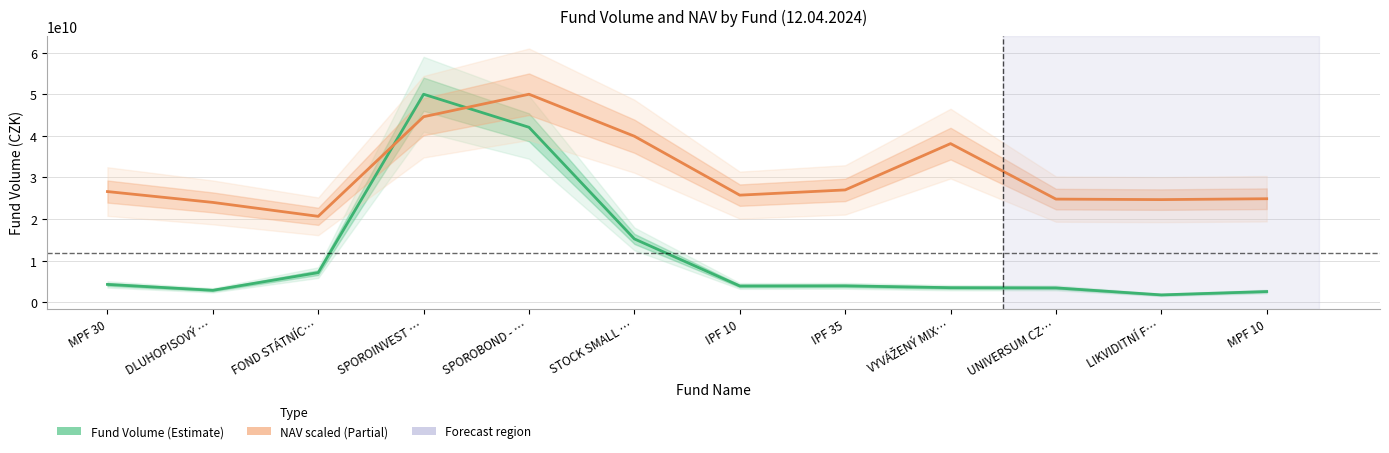

Which series has the largest range (max minus min)?

Fund Volume